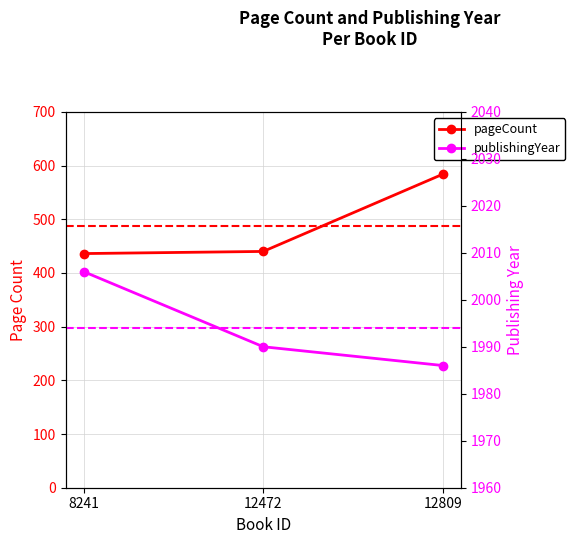

List the series in order of their peak value, lowest first.

pageCount, publishingYear